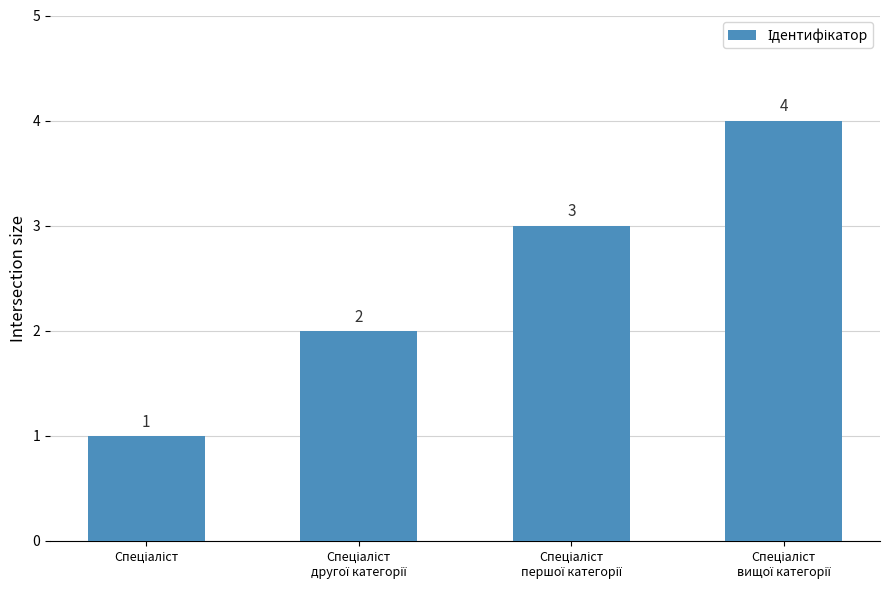

What is the sum of all values?

10